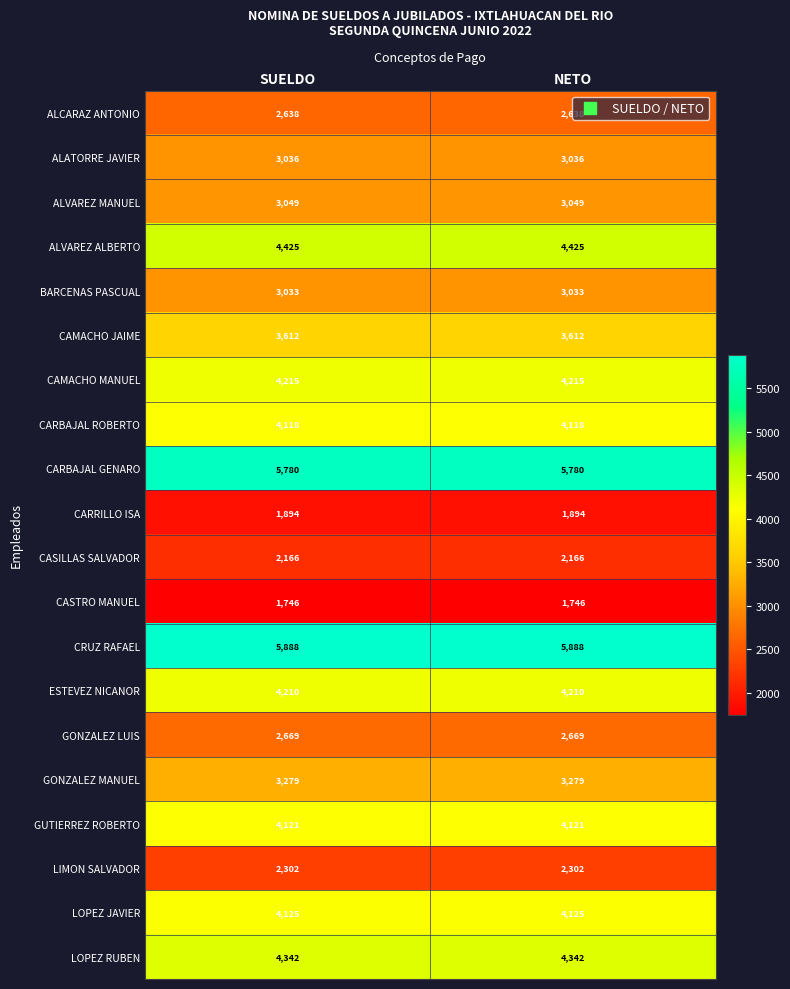

The value of ALCARAZ ANTONIO at SUELDO is 2638. True or false?

True